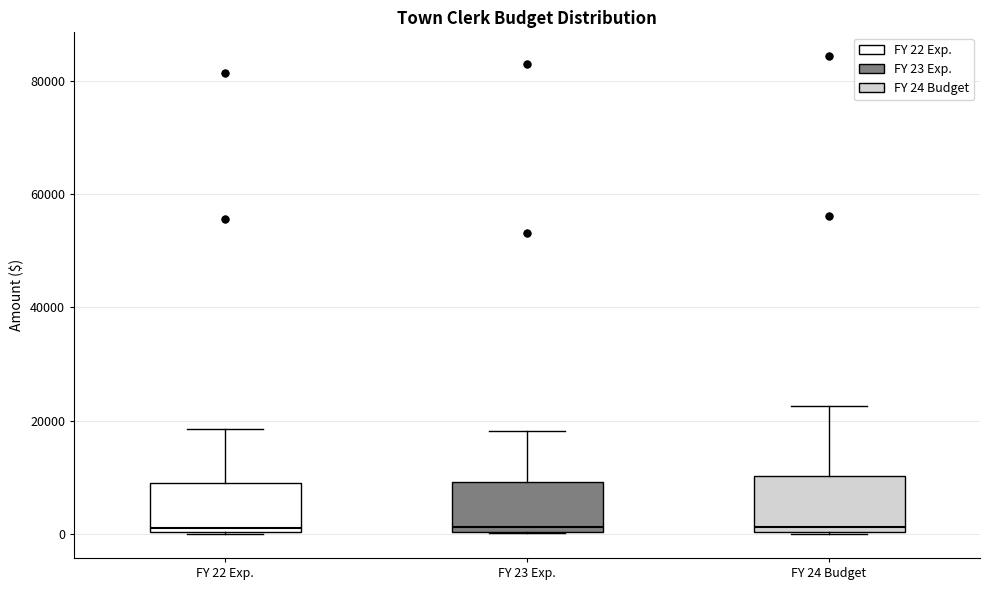

Reading left to right, read every box against the y-axis: the position of its median line, the range the box covers, and the ends of its whiskers. The values are not printed on the chart, so give them approximately, as read against the axis.

FY 22 Exp.: median 2000, box 0 to 10000, whiskers 0 to 18000
FY 23 Exp.: median 2000, box 0 to 10000, whiskers 0 to 18000
FY 24 Budget: median 2000, box 0 to 10000, whiskers 0 to 22000